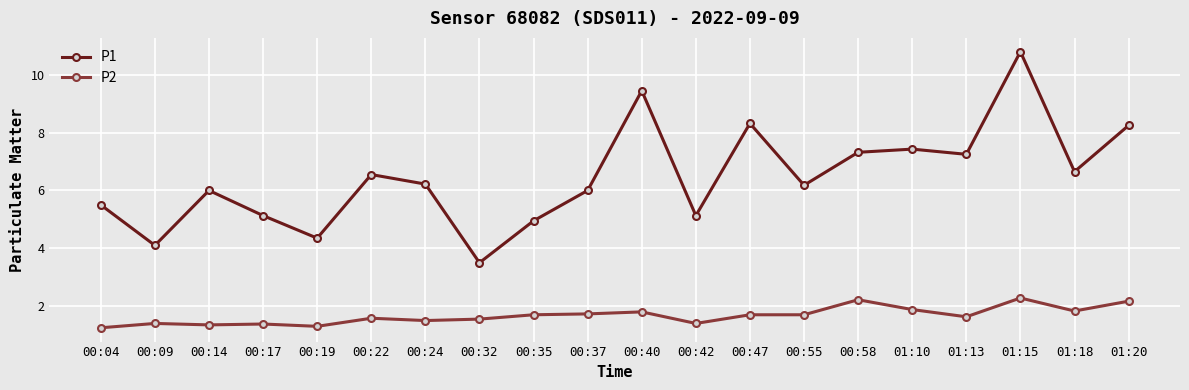

What is the label of the 20th point from the left?

01:20